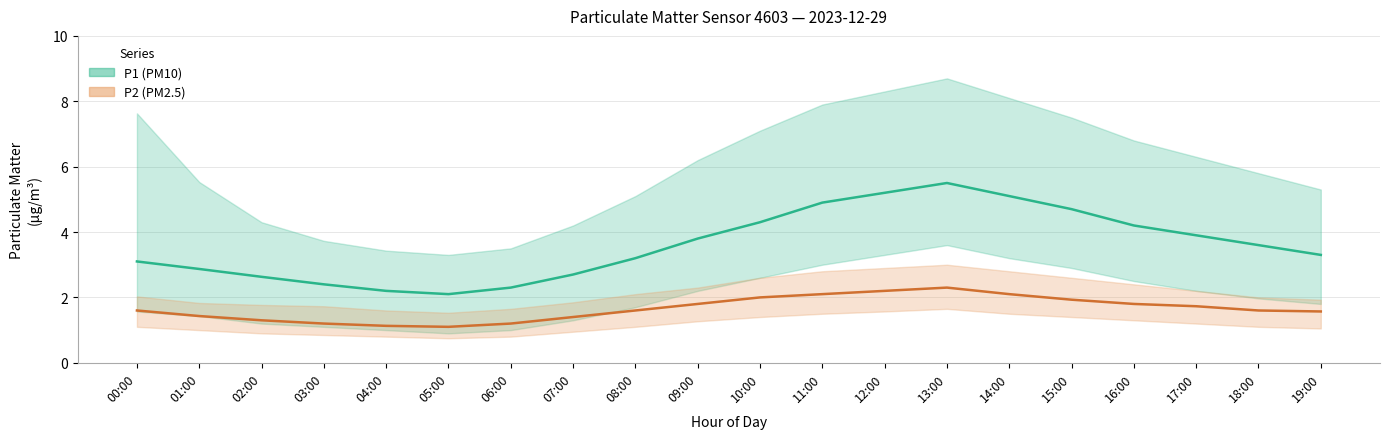

True or false: P2 (PM2.5) mean has more than 0 points higher than both neighbors.

True